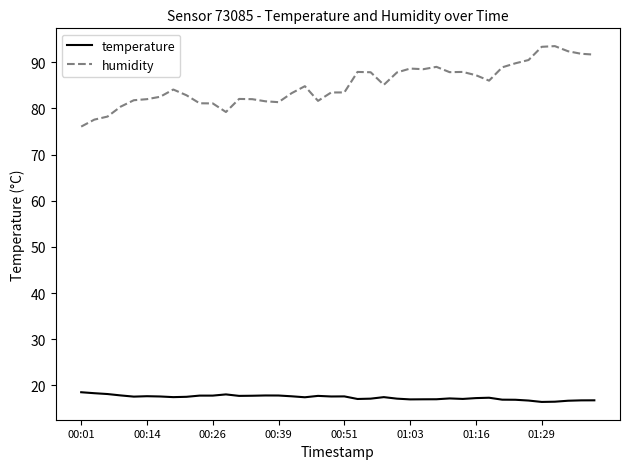

What is the sum of all humidity values?

3406.8